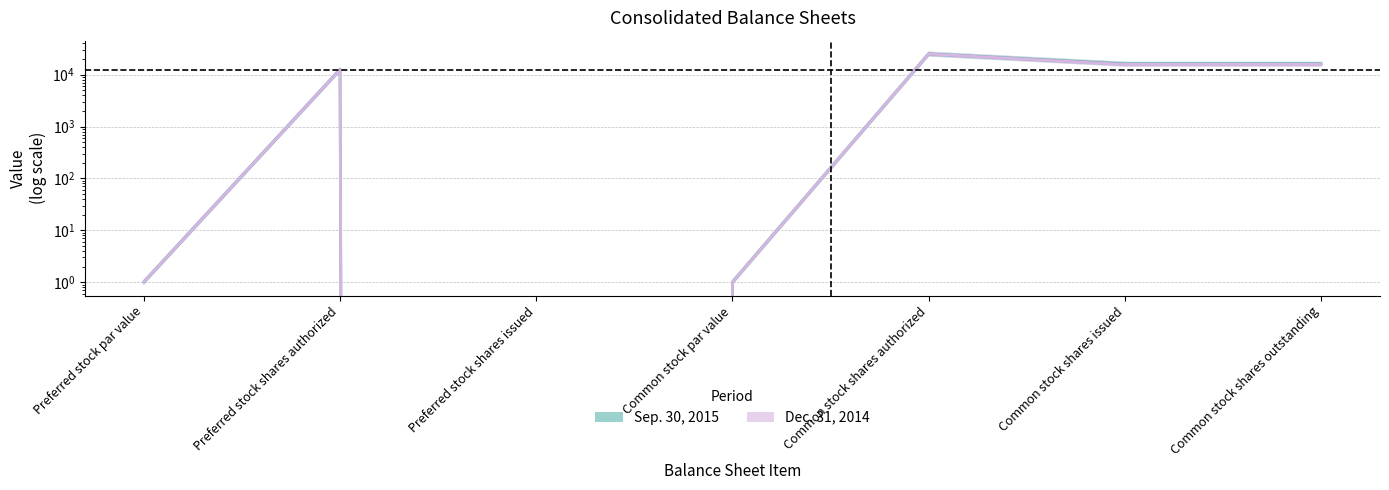

What is the maximum value for Dec. 31, 2014?

25000